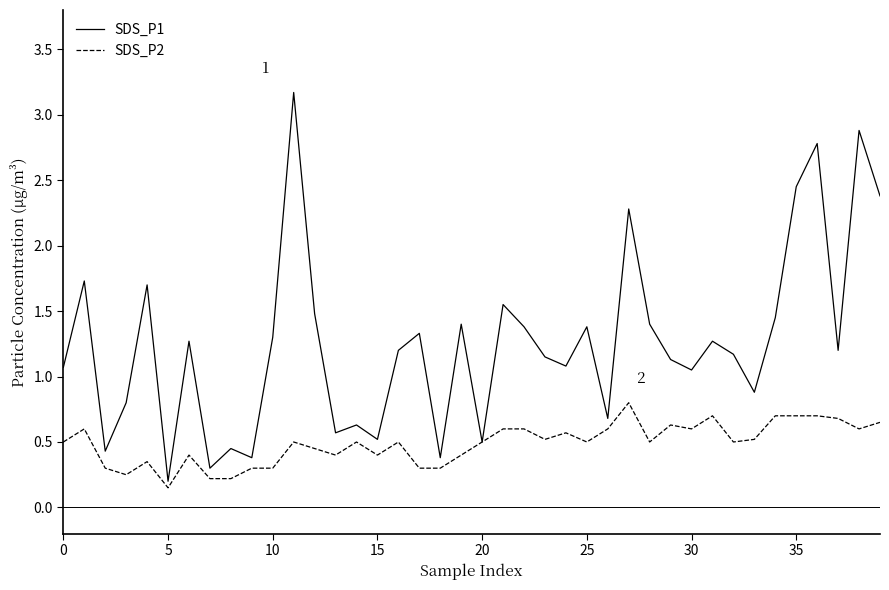

Which series has the widest spread of values?

SDS_P1